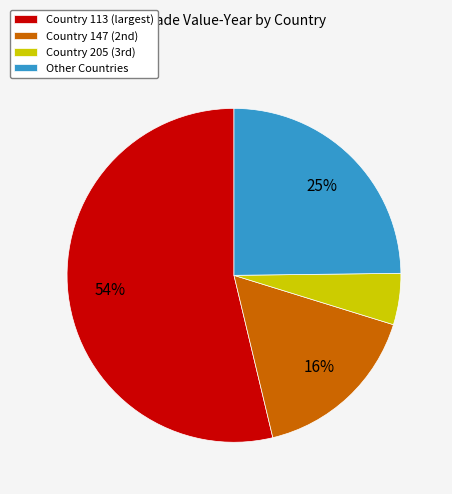

Rank the categories by value from highest to lowest.

Country 113 (largest), Other Countries, Country 147 (2nd), Country 205 (3rd)